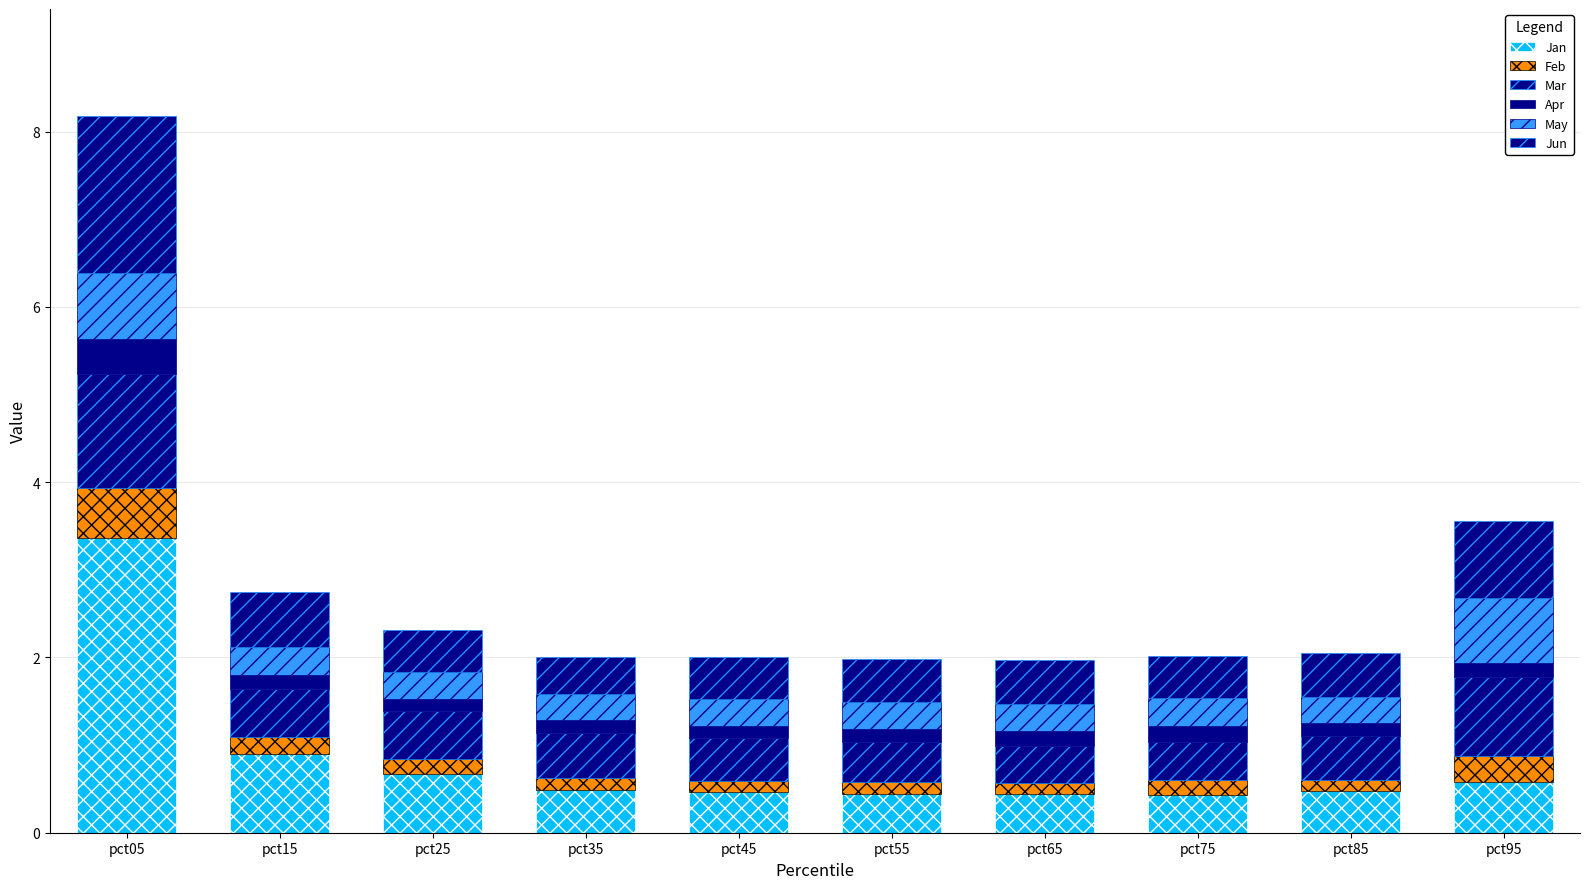

How many bars are there in total?

10